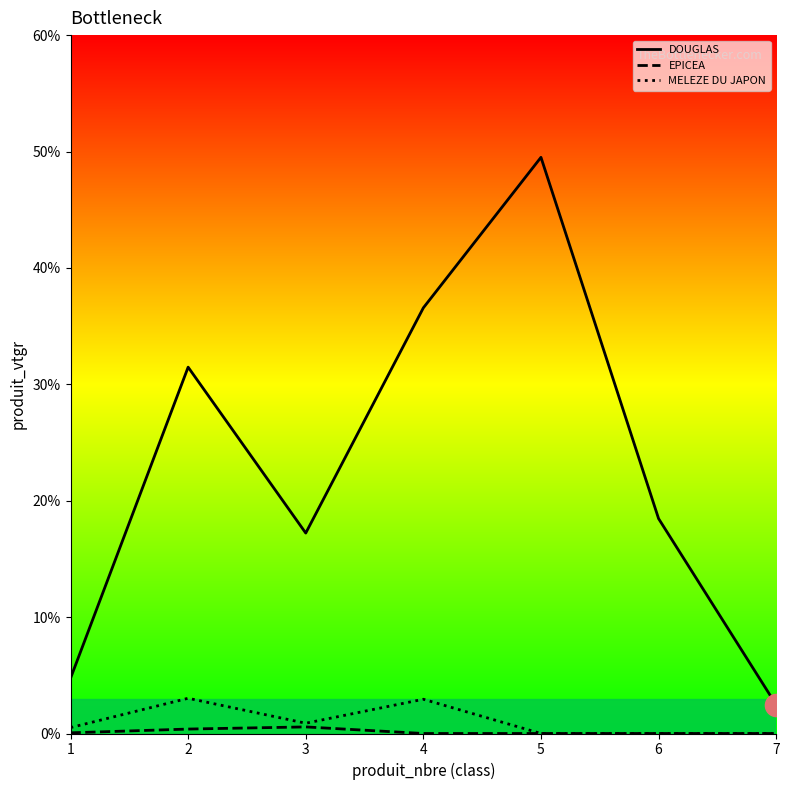

Which label corresponds to the largest value in the chart?

5